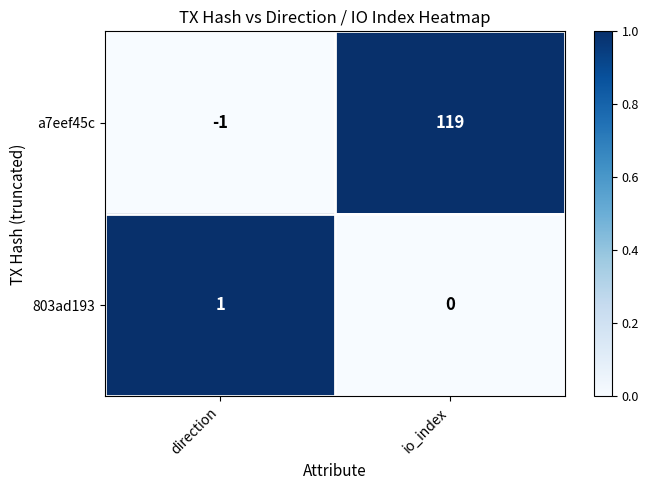

Reading left to right, extract all data points from this chart.

a7eef45c: -1	119
803ad193: 1	0